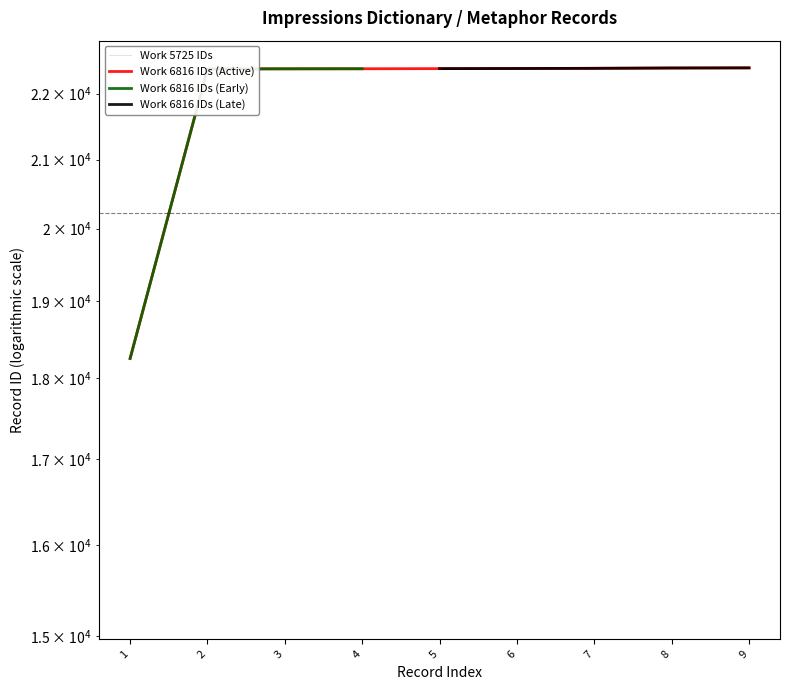

What is the smallest value displayed?

18249